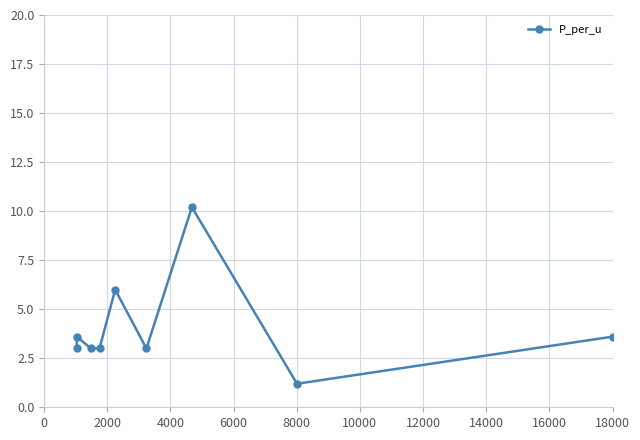

Count the number of data series in this chart.

1